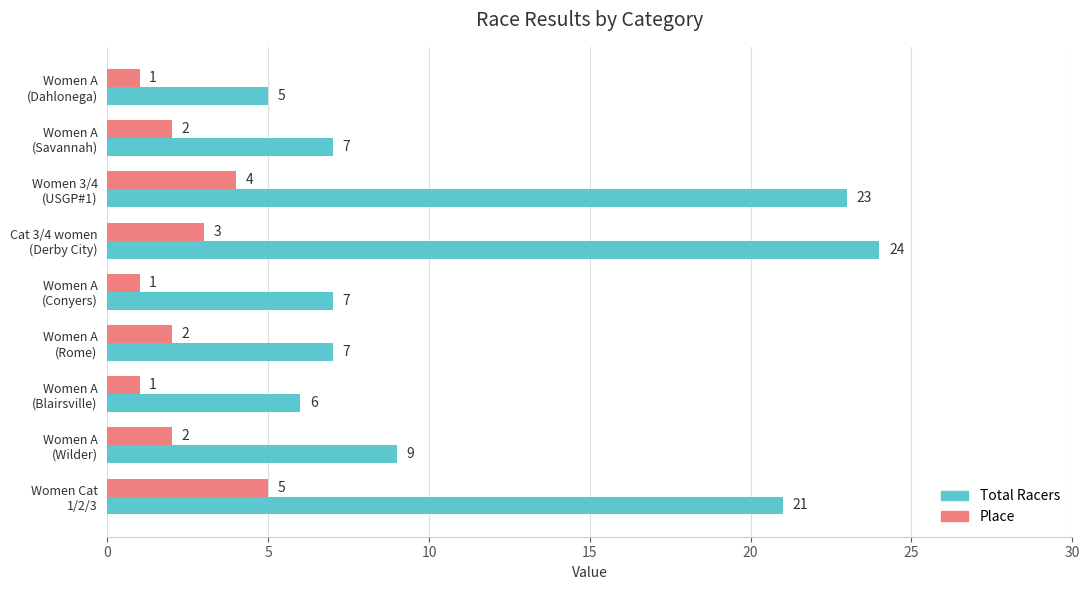

What is the highest value of the Total Racers series?

24